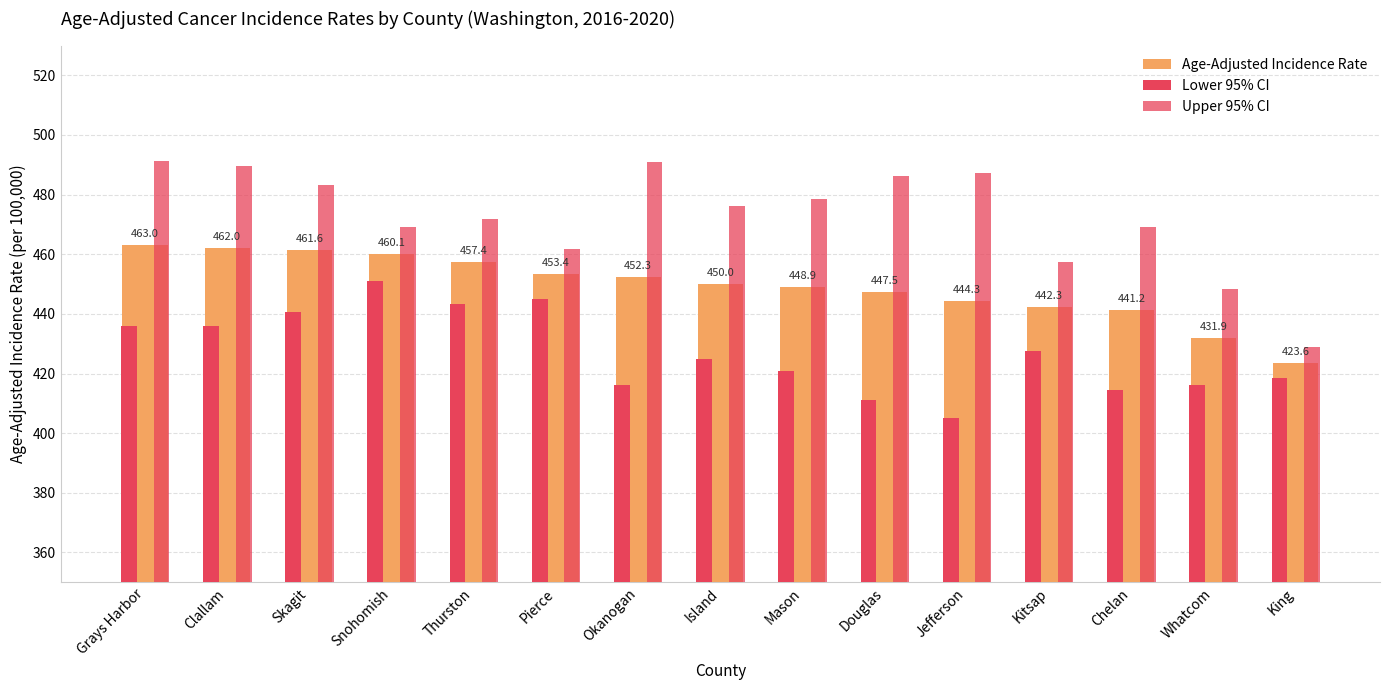

How many series are shown in this chart?

3